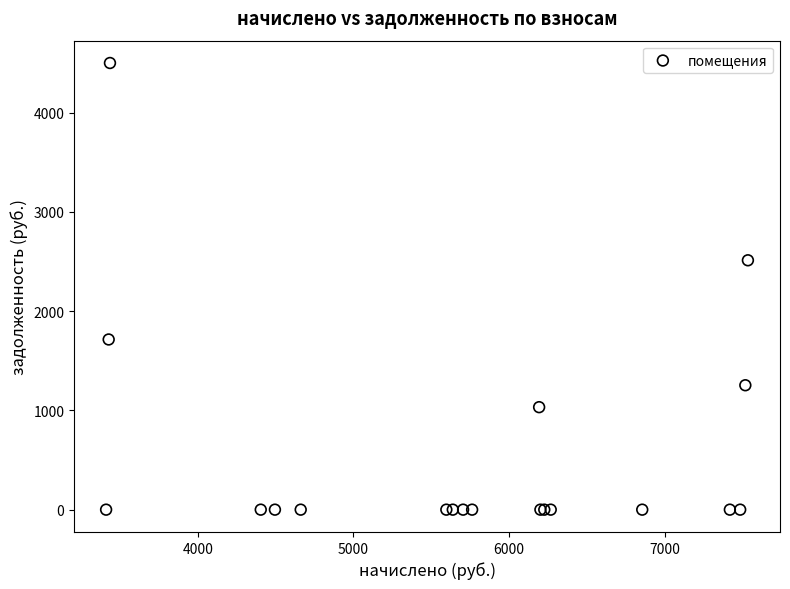

What Y value in the scatter plot is closest to 2249?

2511.6